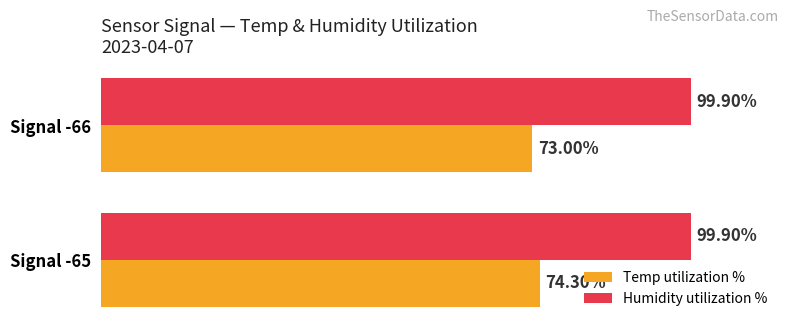

Which series has the largest total across all categories?

Humidity utilization %